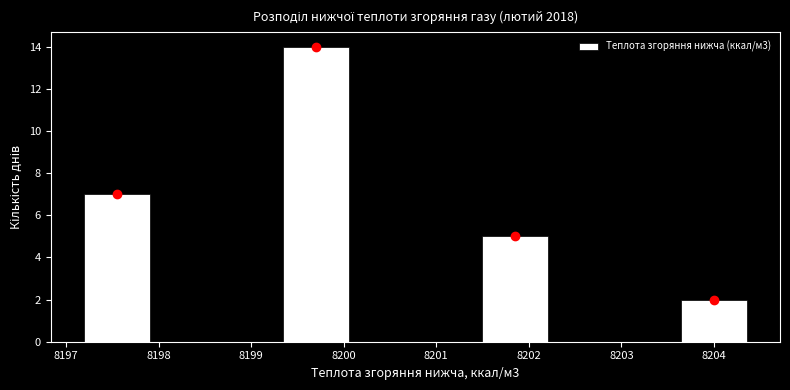

Reading left to right, transcribe this chart: for each bar, give the range it covers on the x-axis and its height. Neither the bar edges nor the heights are printed on the chart, so give them approximately, as read against the axes.

8197.2 to 8197.9: 7
8197.9 to 8198.6: 0
8198.6 to 8199.3: 0
8199.3 to 8200.1: 14
8200.1 to 8200.8: 0
8200.8 to 8201.5: 0
8201.5 to 8202.2: 5
8202.2 to 8202.9: 0
8202.9 to 8203.6: 0
8203.6 to 8204.4: 2